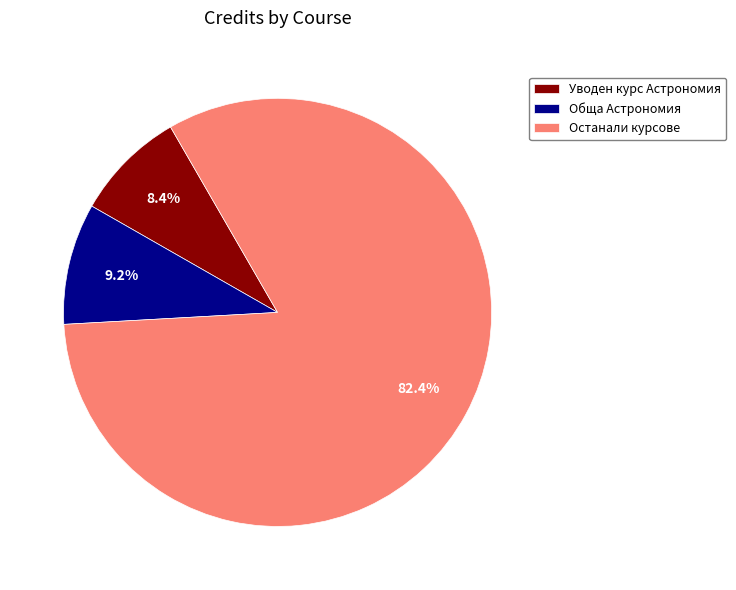

What is the ratio of the value at Уводен курс Астрономия to the value at Обща Астрономия?

0.9